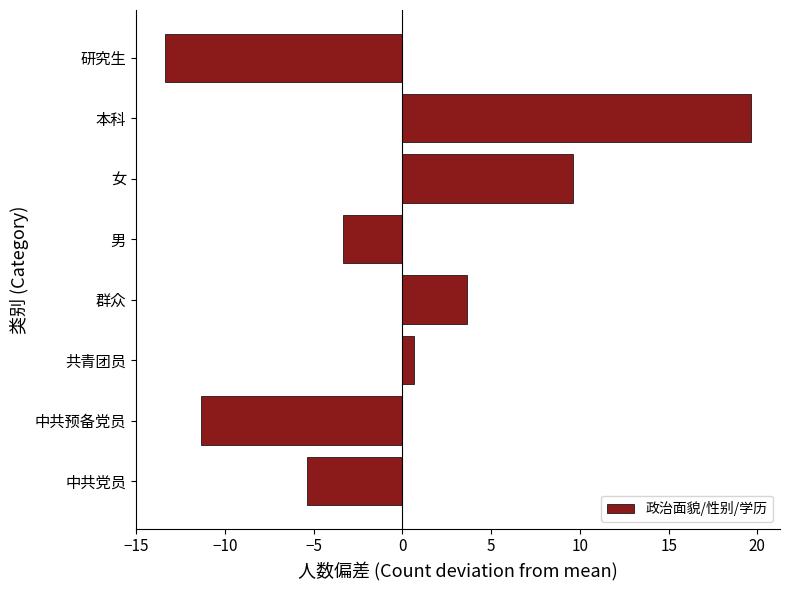

The value at 中共党员 is -7.1. True or false?

False